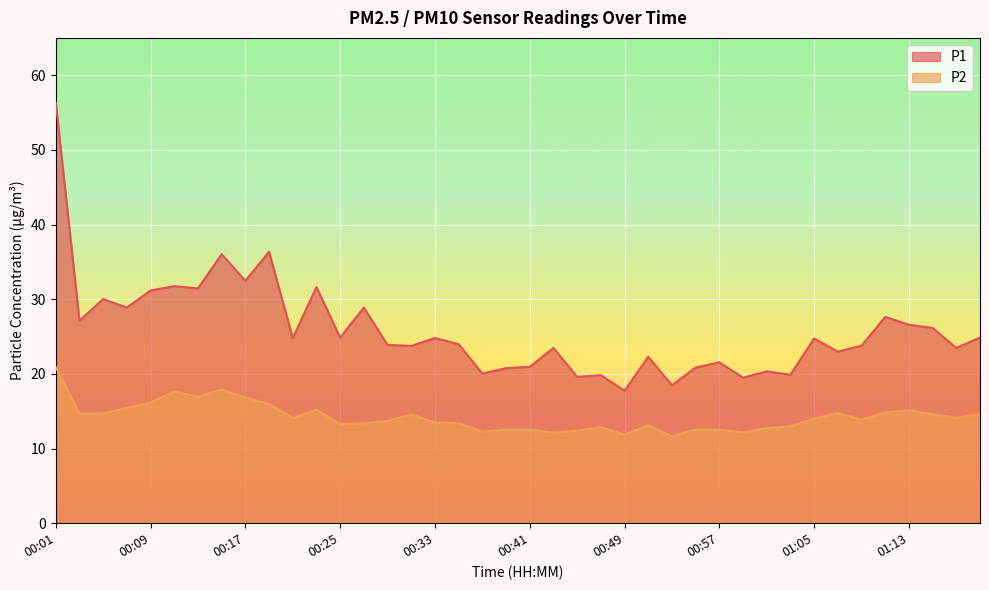

Reading right to left, extract all data points from this chart.

P1: 24.9	23.5	26.1	26.6	27.6	23.8	23.0	24.8	19.9	20.3	19.5	21.6	20.9	18.5	22.3	17.8	19.8	19.6	23.5	20.9	20.8	20.1	24.0	24.8	23.8	23.9	28.9	24.9	31.6	24.8	36.4	32.5	36.0	31.4	31.8	31.2	28.9	30.0	27.1	56.3
P2: 14.6	14.1	14.6	15.1	14.8	13.9	14.8	14.0	13.0	12.7	12.2	12.5	12.6	11.7	13.2	11.8	12.9	12.4	12.2	12.6	12.6	12.3	13.4	13.5	14.6	13.7	13.4	13.3	15.2	14.1	16.0	16.8	17.9	16.9	17.6	16.2	15.4	14.7	14.7	20.9